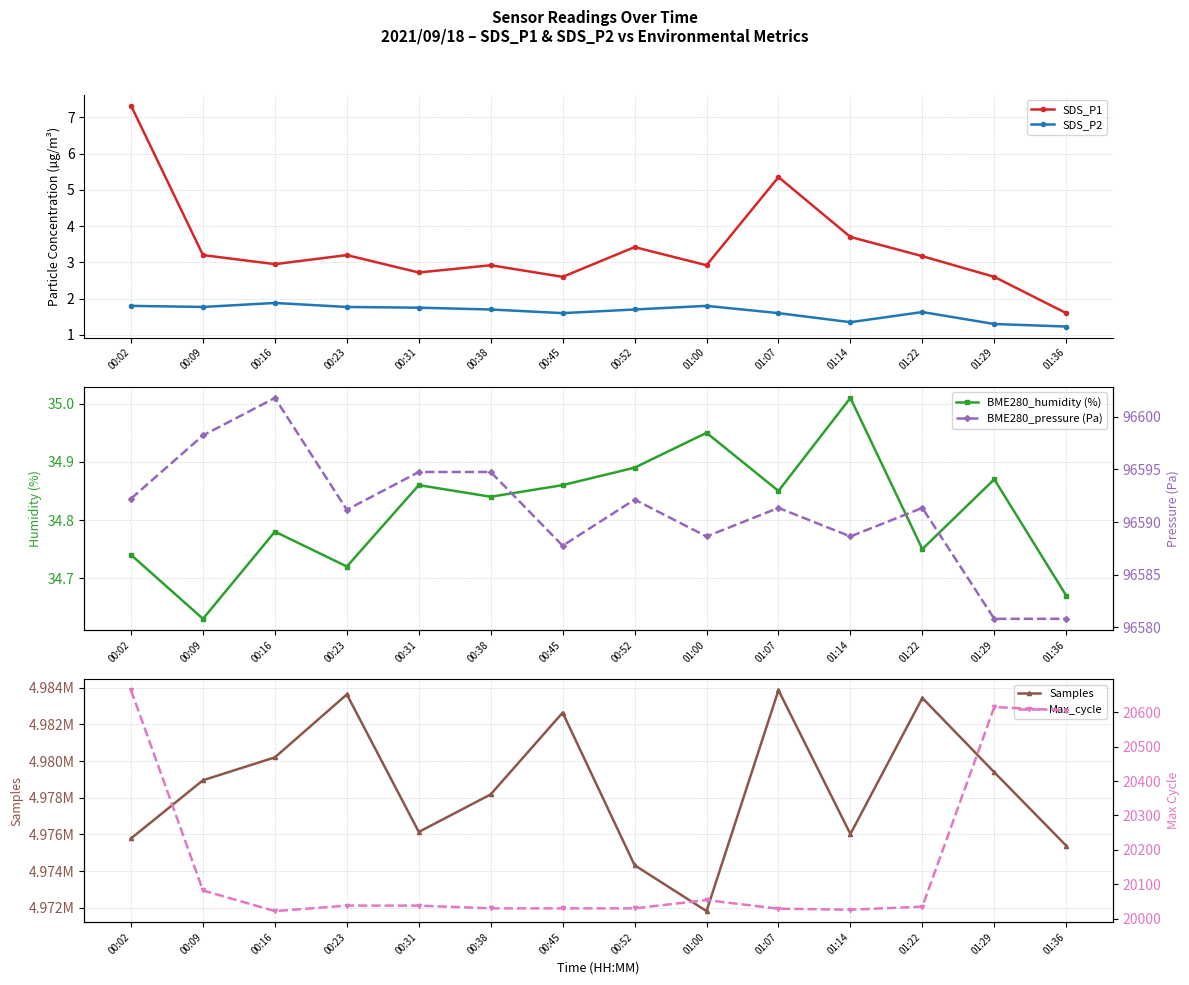

Is it true that BME280_pressure (Pa) equals 55142.6 at 01:07?

False